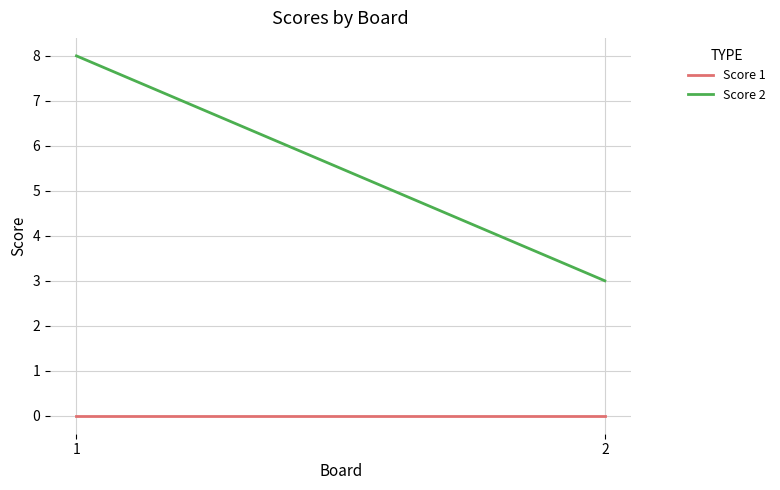

The Score 1 series shows 0 at 1. True or false?

True